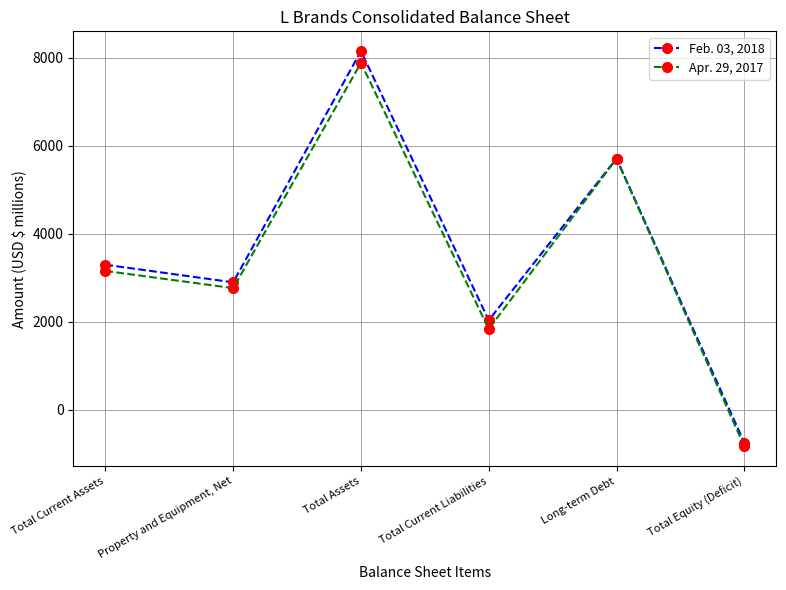

How many interior local valleys does the Feb. 03, 2018 series have?

2